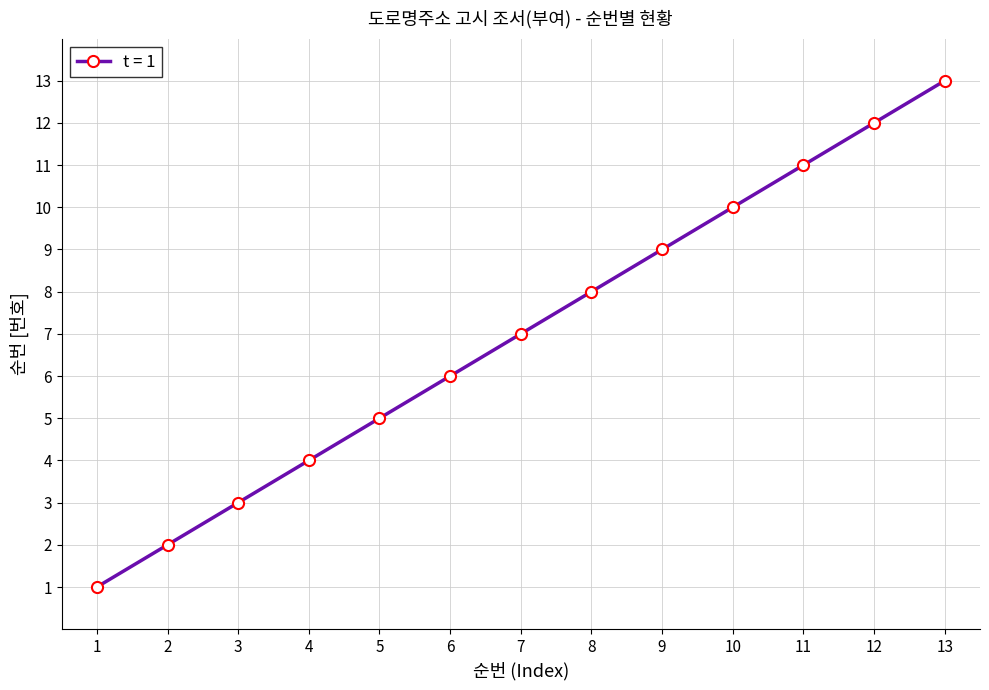

At which label is the value closest to 7?

7